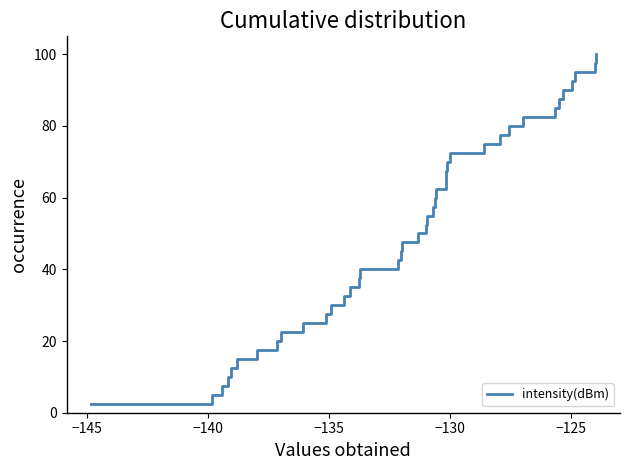

What is the minimum value shown in the chart?

2.5